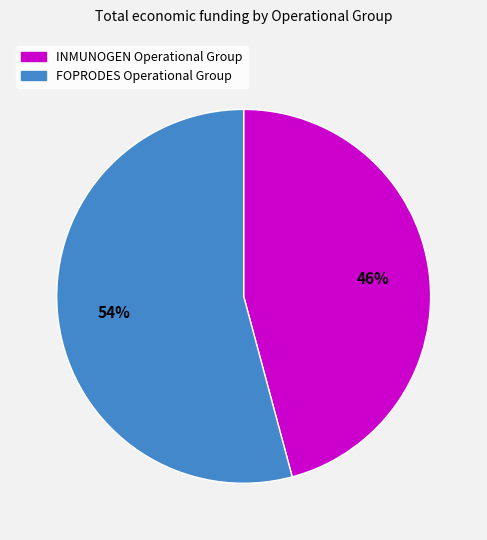

Which has a higher value, INMUNOGEN Operational Group or FOPRODES Operational Group?

FOPRODES Operational Group